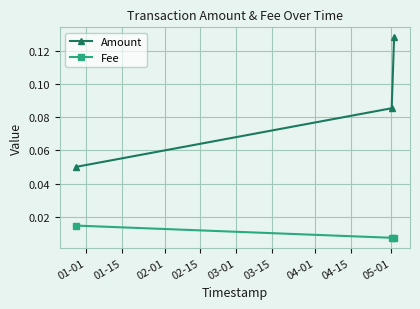

Count the Fee values in the range 0 to 1.

3